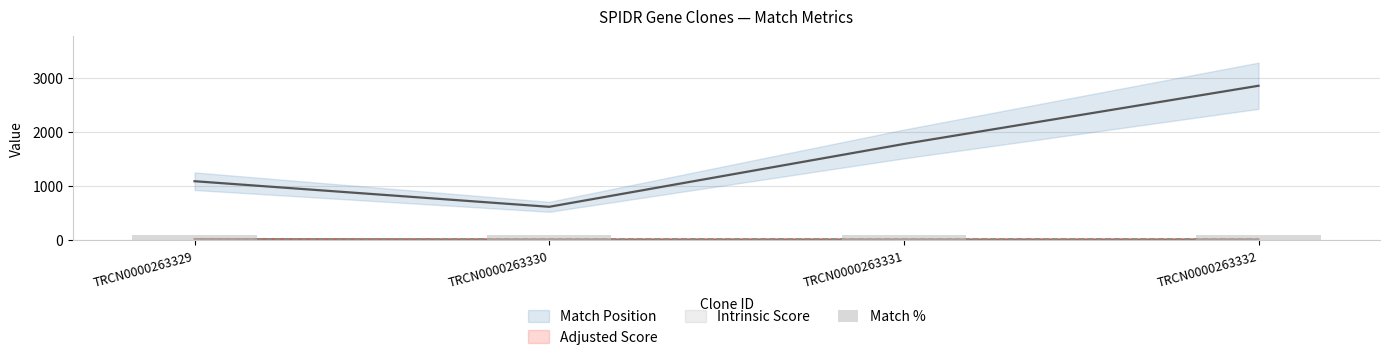

What value does the SDR Match % series have at TRCN0000263329?

100.0